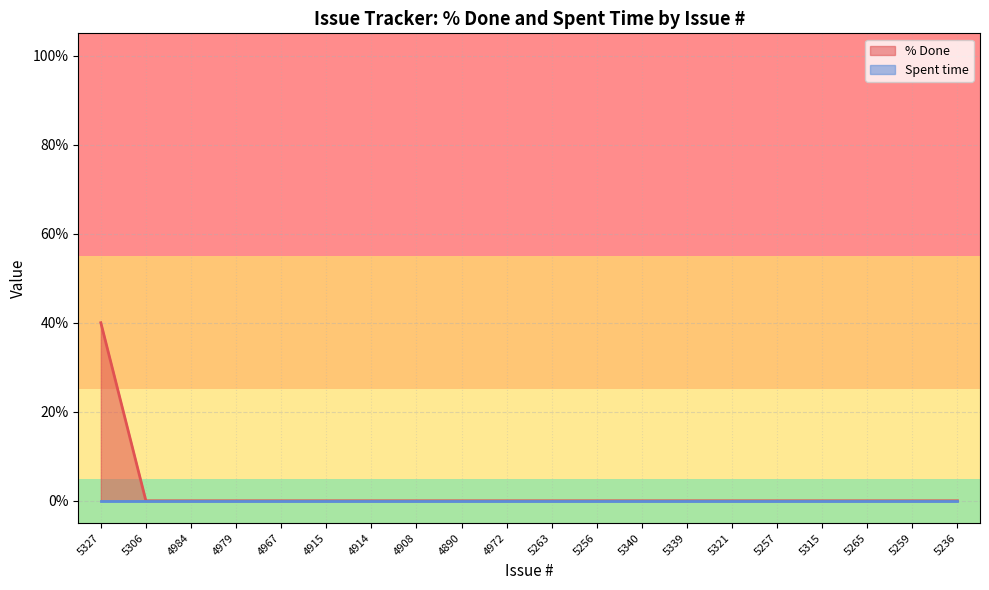

What is the label of the 17th point from the left?

5315